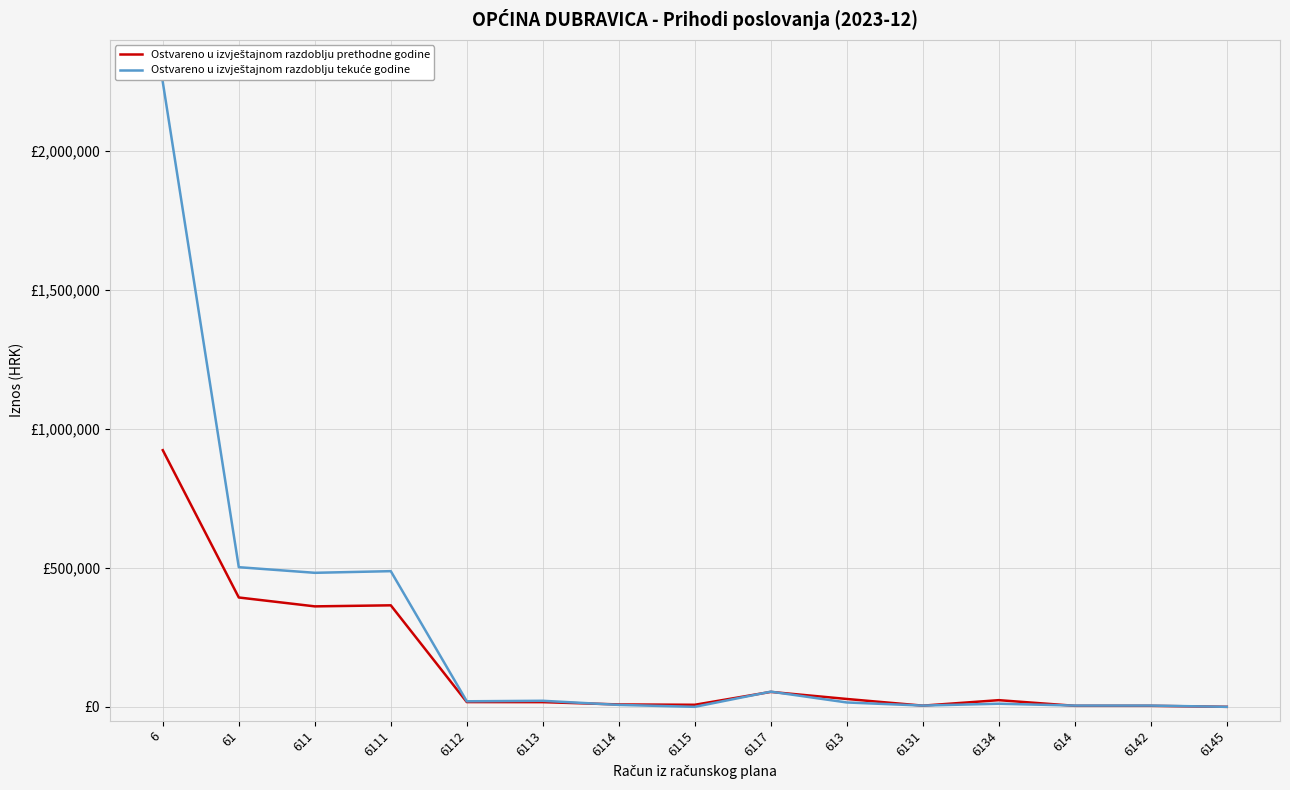

What position from the left is 6112?

5